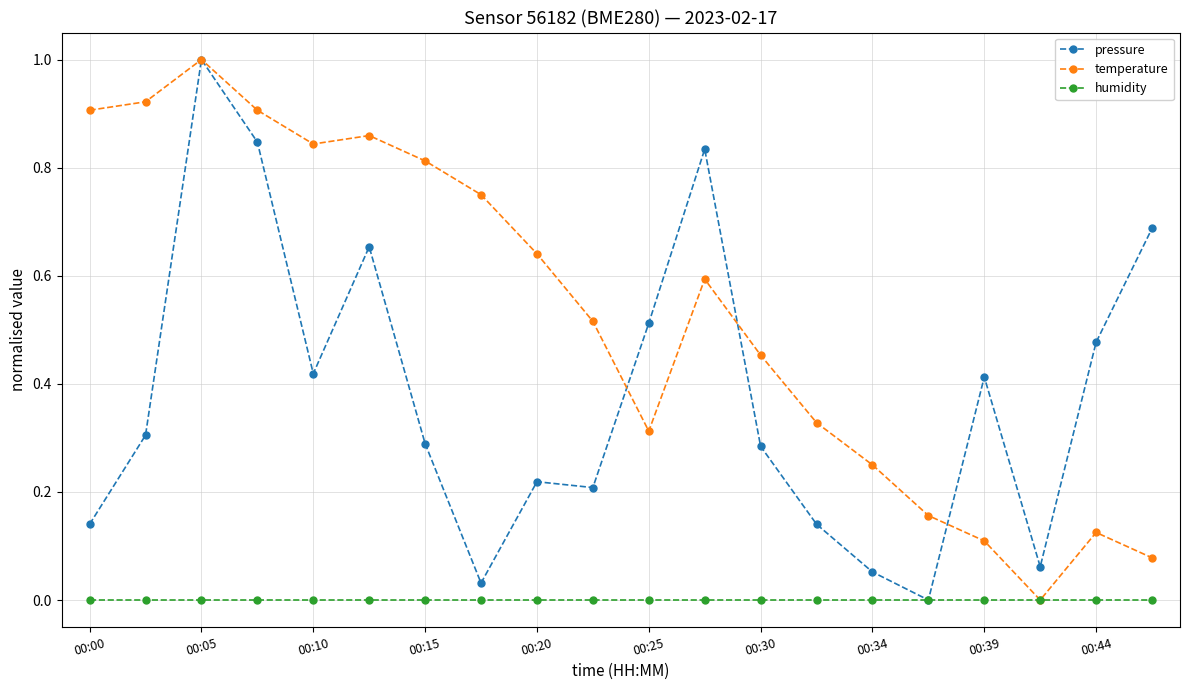

List the series in order of their overall mean, highest first.

temperature, pressure, humidity